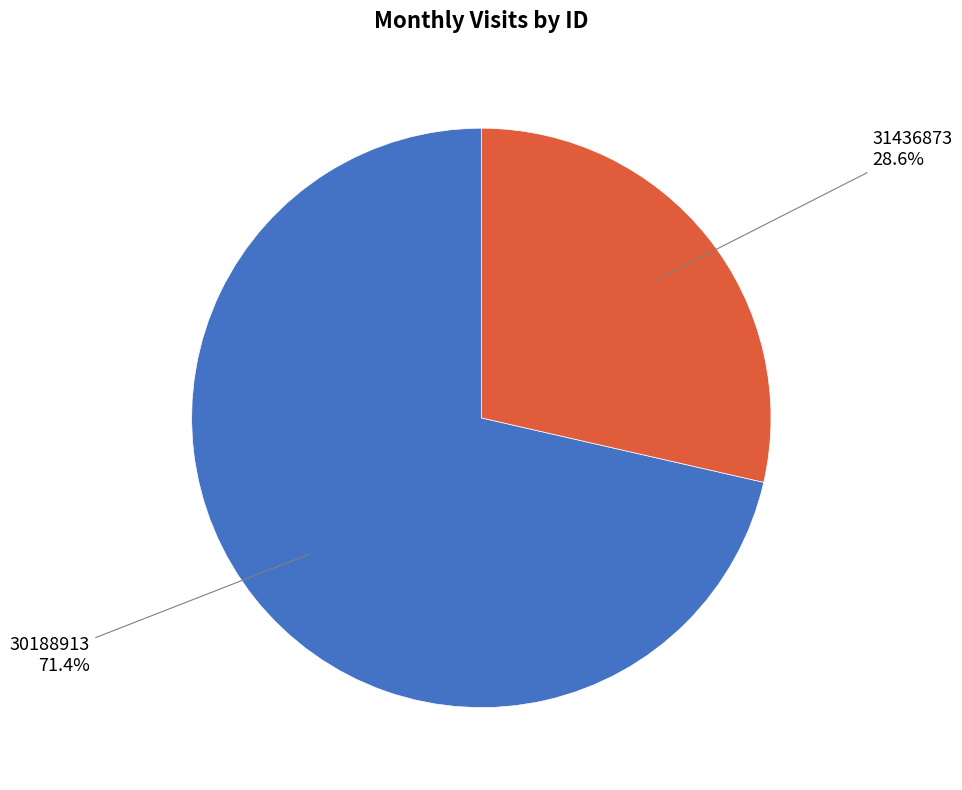

Is there a majority slice in this chart?

Yes